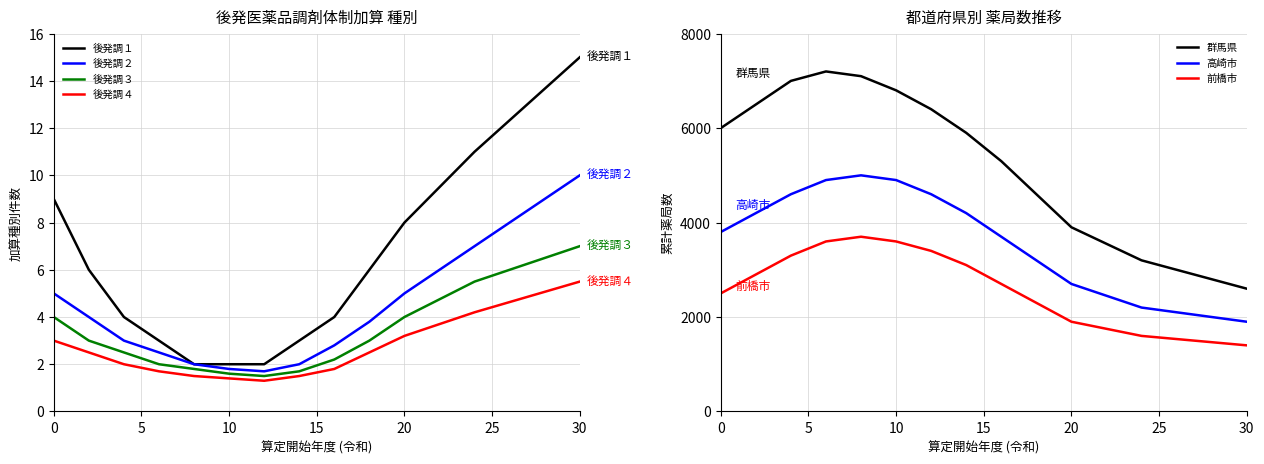

What is the highest value of the 後発調１ series?

15.0